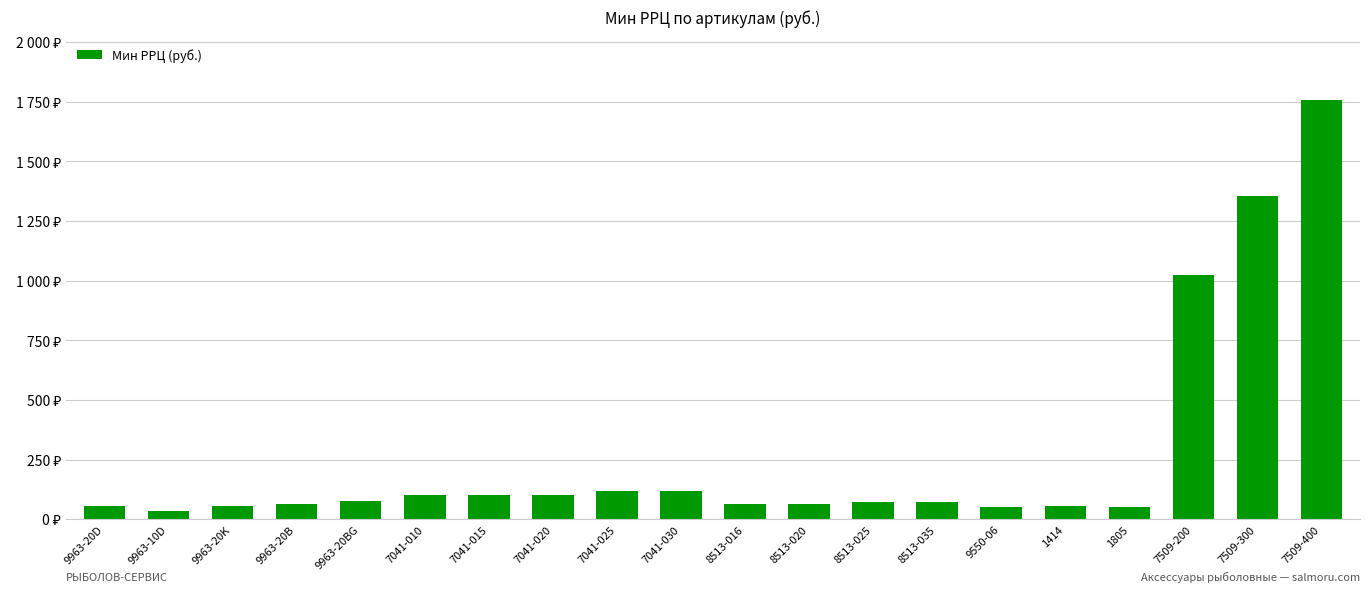

Reading left to right, transcribe all the data shown in this chart.

9963-20D=57	9963-10D=33	9963-20K=57	9963-20B=66	9963-20BG=78	7041-010=102	7041-015=102	7041-020=102	7041-025=117	7041-030=117	8513-016=63	8513-020=63	8513-025=71	8513-035=71	9550-06=50	1414=57	1805=50	7509-200=1026	7509-300=1356	7509-400=1758